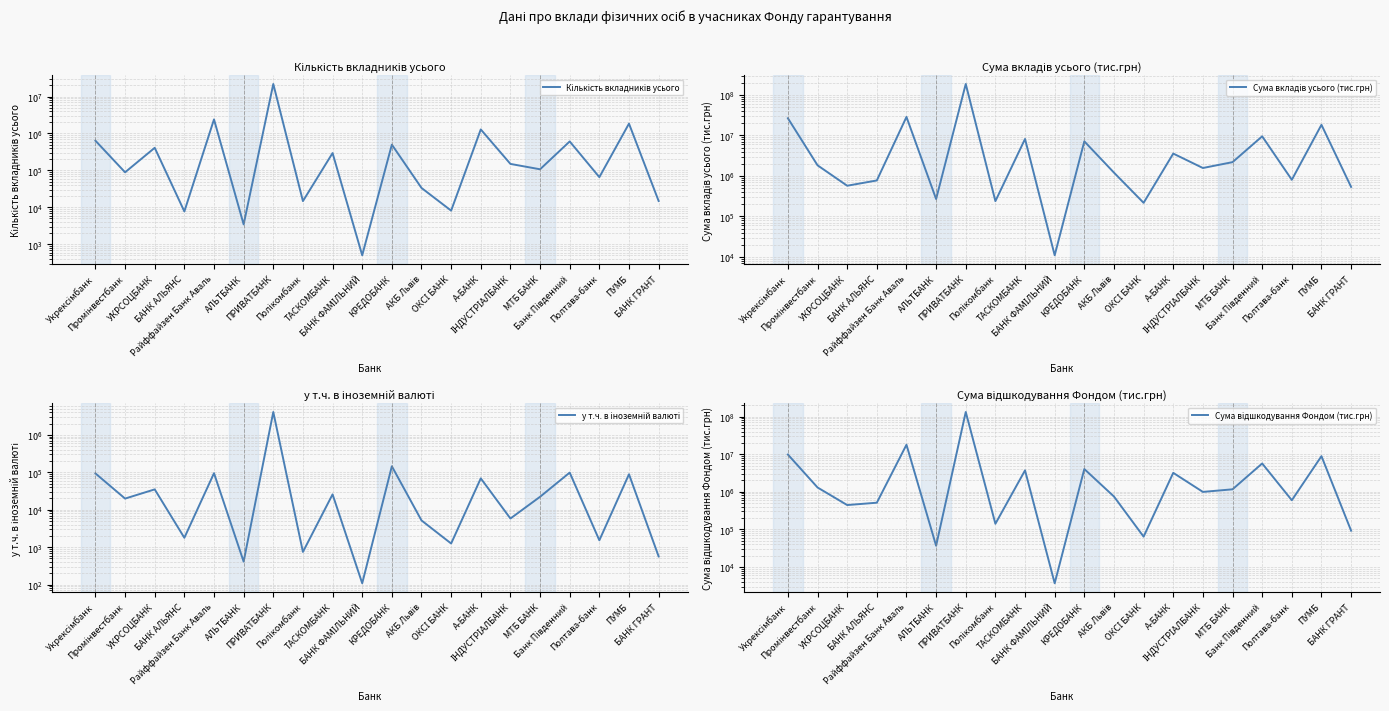

What is the label of the 3rd point from the left?

УКРСОЦБАНК